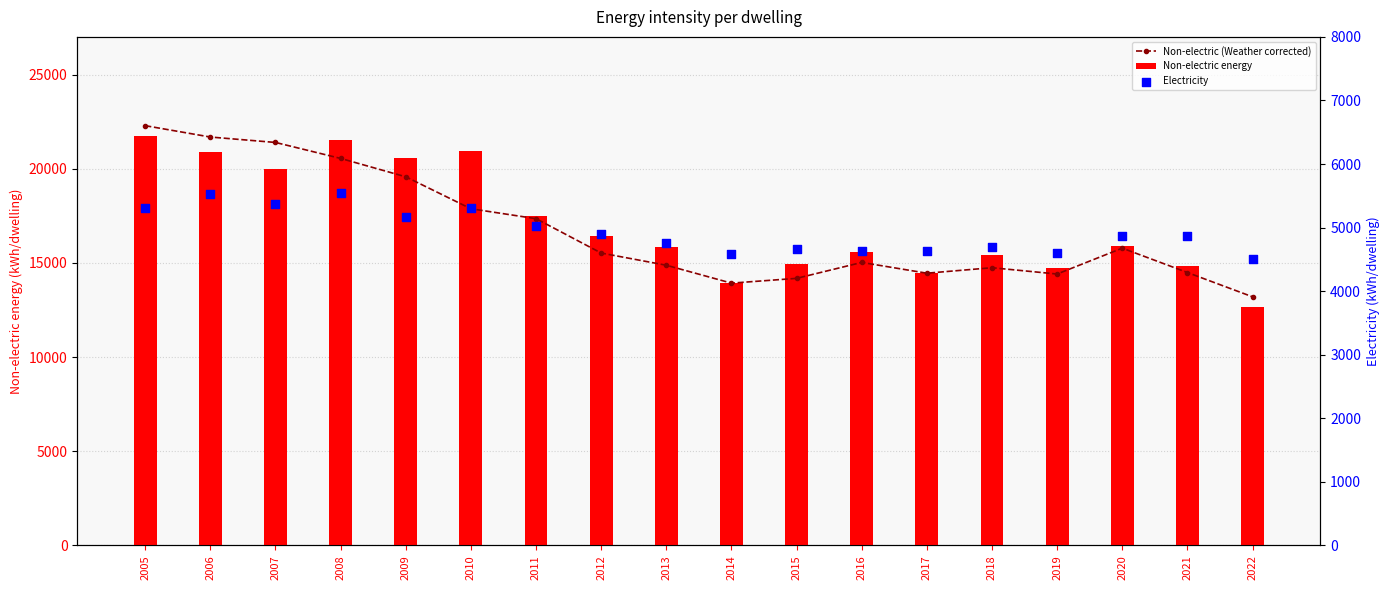

Which series contains the lowest Y value?

Electricity